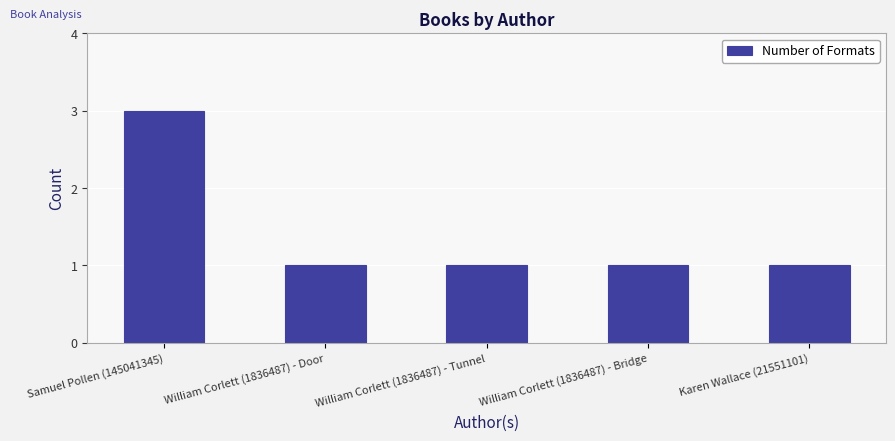

What is the approximate value at William Corlett (1836487) - Door?

1